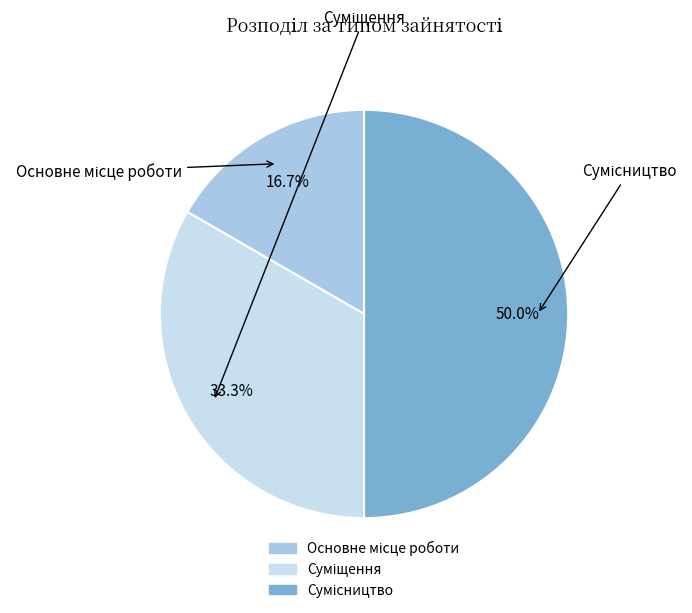

Which slice is the smallest?

Основне місце роботи